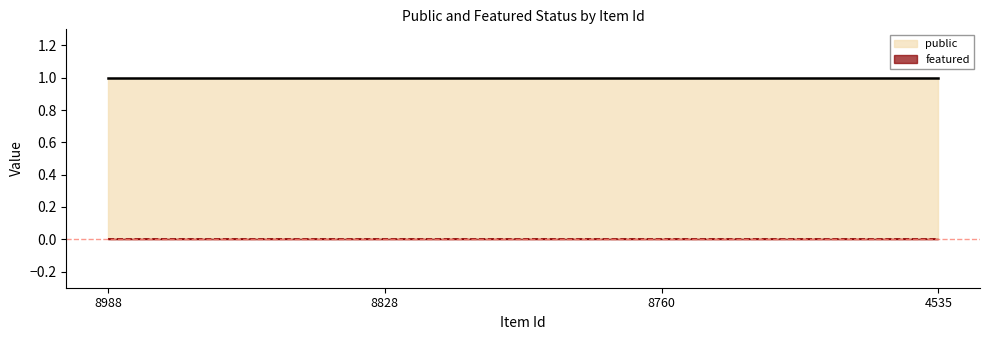

Where is public nearest to the value 1?

8988